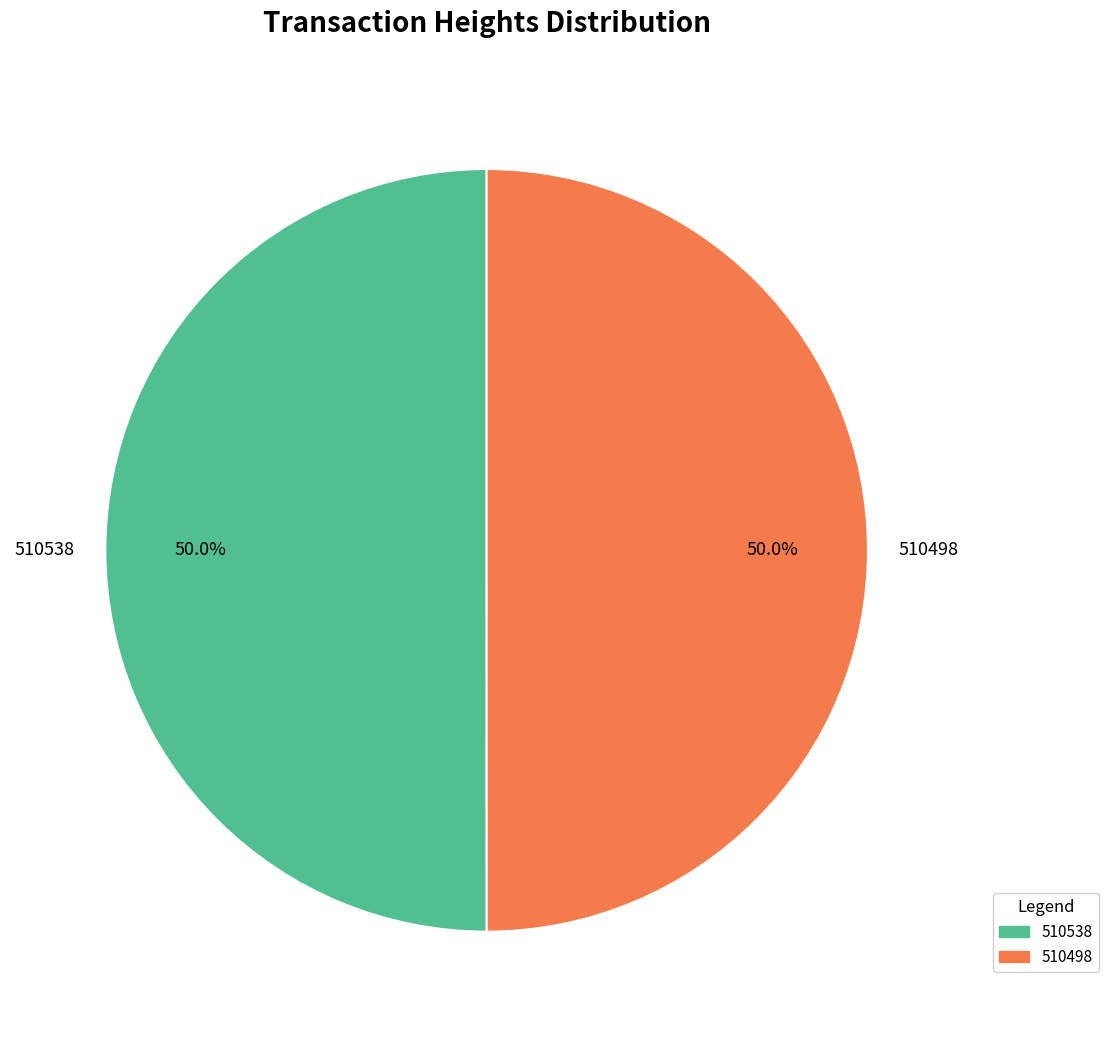

True or false: 510538 accounts for 50% of the total.

True